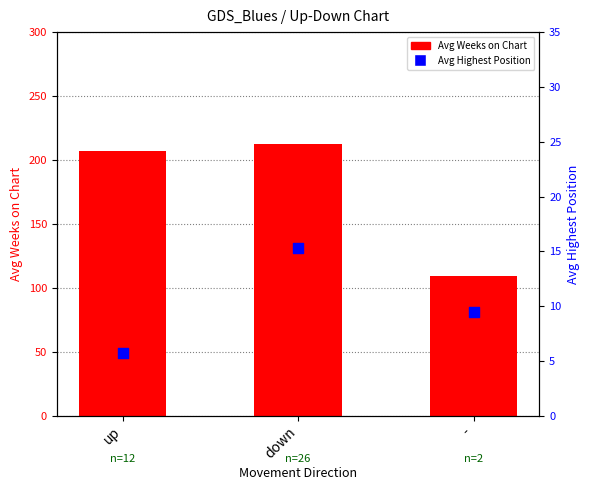

At which category is the sum across all series the highest?

down